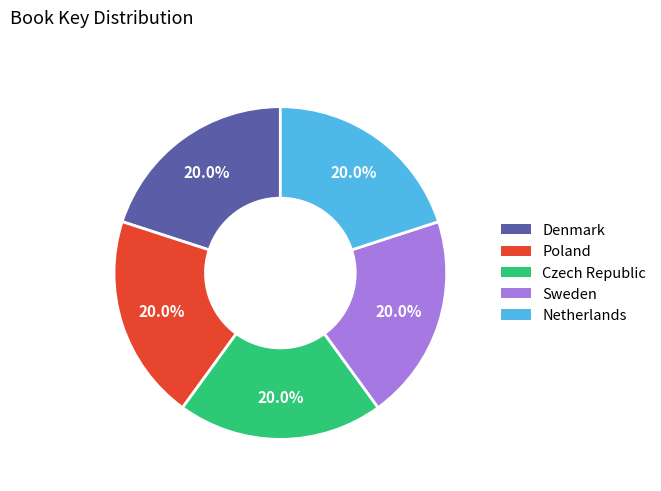

To the nearest percent, what percentage of the pie is Czech Republic?

20%